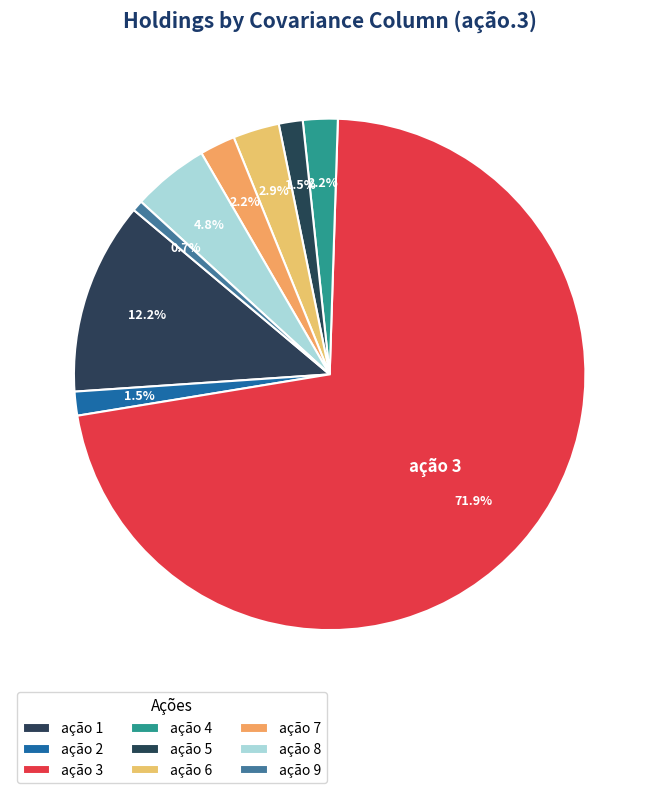

How many slices are in this pie chart?

9